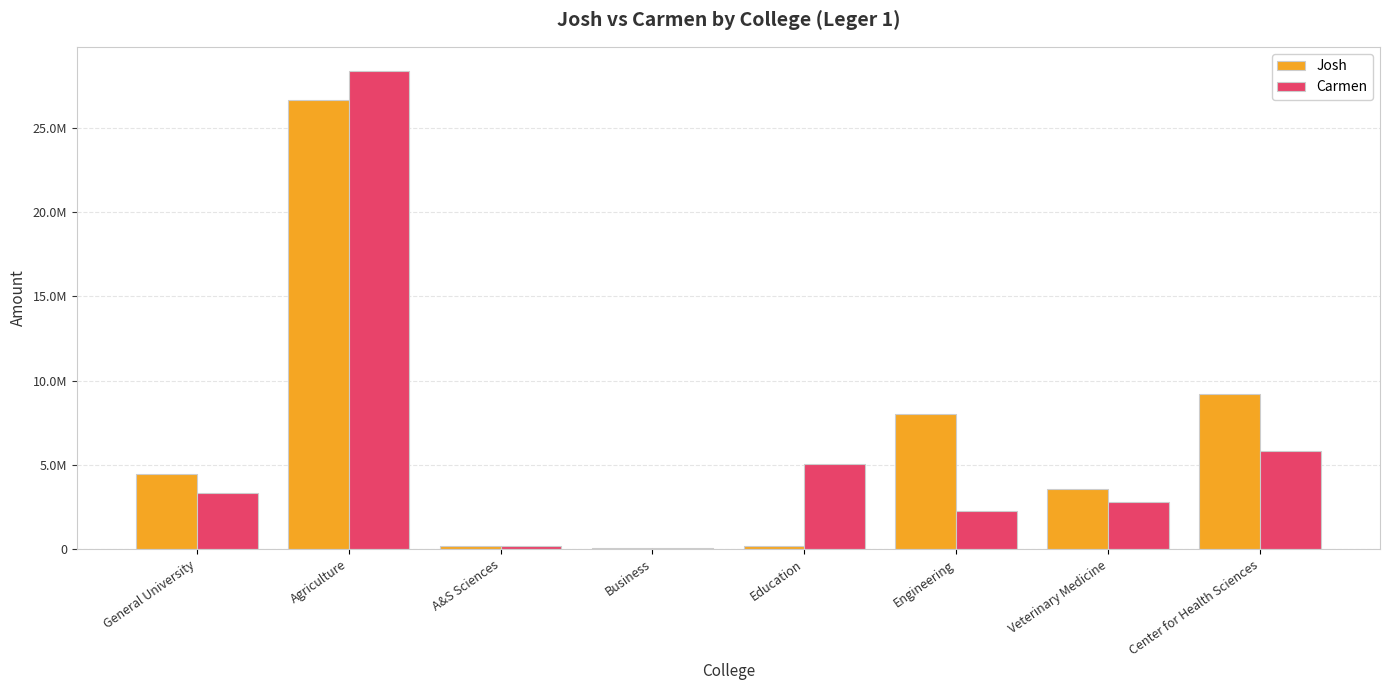

Where does the Carmen series first go above 3357494?

Agriculture